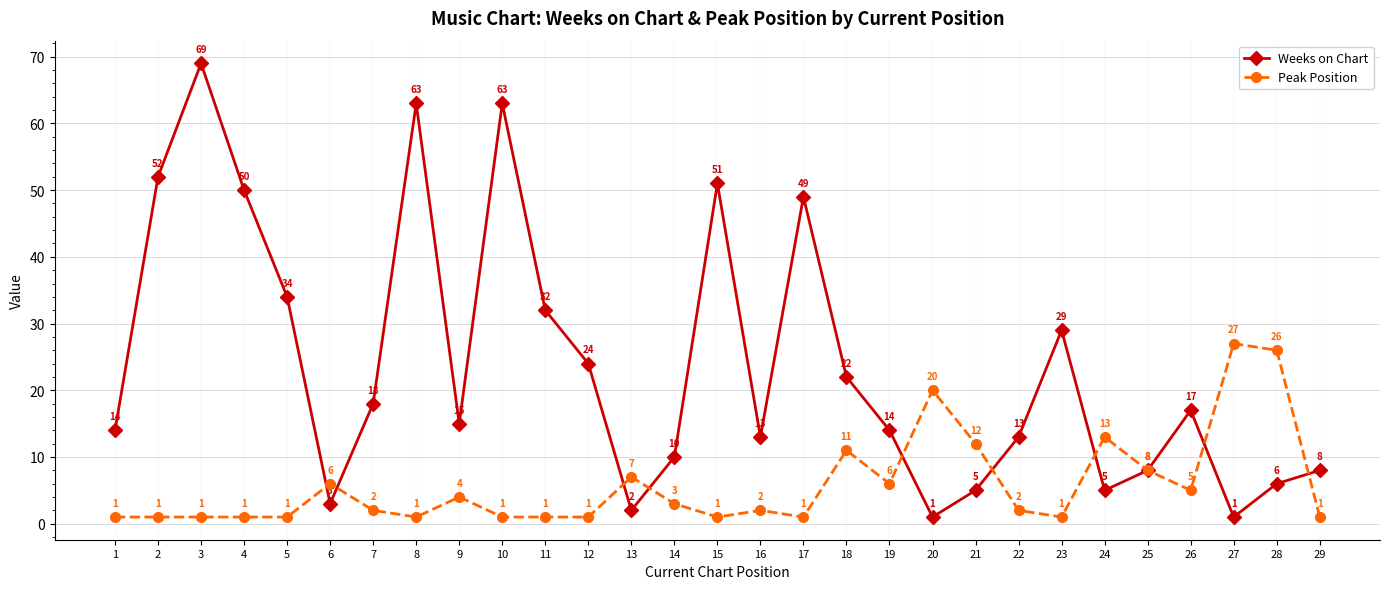

Reading right to left, transcribe all the data shown in this chart.

Weeks on Chart: 29=8	28=6	27=1	26=17	25=8	24=5	23=29	22=13	21=5	20=1	19=14	18=22	17=49	16=13	15=51	14=10	13=2	12=24	11=32	10=63	9=15	8=63	7=18	6=3	5=34	4=50	3=69	2=52	1=14
Peak Position: 29=1	28=26	27=27	26=5	25=8	24=13	23=1	22=2	21=12	20=20	19=6	18=11	17=1	16=2	15=1	14=3	13=7	12=1	11=1	10=1	9=4	8=1	7=2	6=6	5=1	4=1	3=1	2=1	1=1